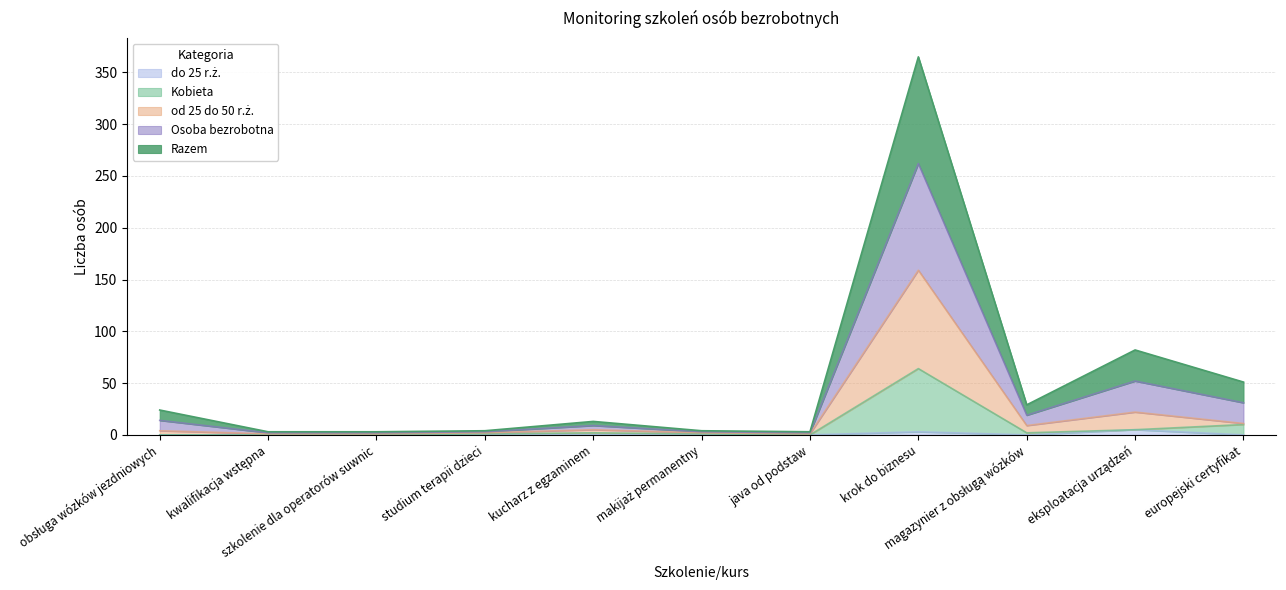

Which category has the highest value in the do 25 r.ż. series?

eksploatacja urządzeń